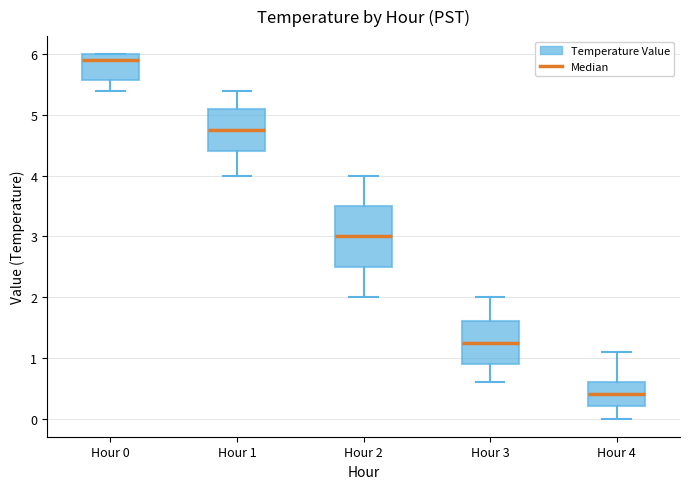

Reading left to right, read every box against the y-axis: the position of its median line, the range the box covers, and the ends of its whiskers. The values are not printed on the chart, so give them approximately, as read against the axis.

Hour 0: median 5.9, box 5.6 to 6.0, whiskers 5.4 to 6.0
Hour 1: median 4.8, box 4.4 to 5.1, whiskers 4.0 to 5.4
Hour 2: median 3.0, box 2.5 to 3.5, whiskers 2.0 to 4.0
Hour 3: median 1.3, box 0.9 to 1.6, whiskers 0.6 to 2.0
Hour 4: median 0.4, box 0.2 to 0.6, whiskers 0.0 to 1.1